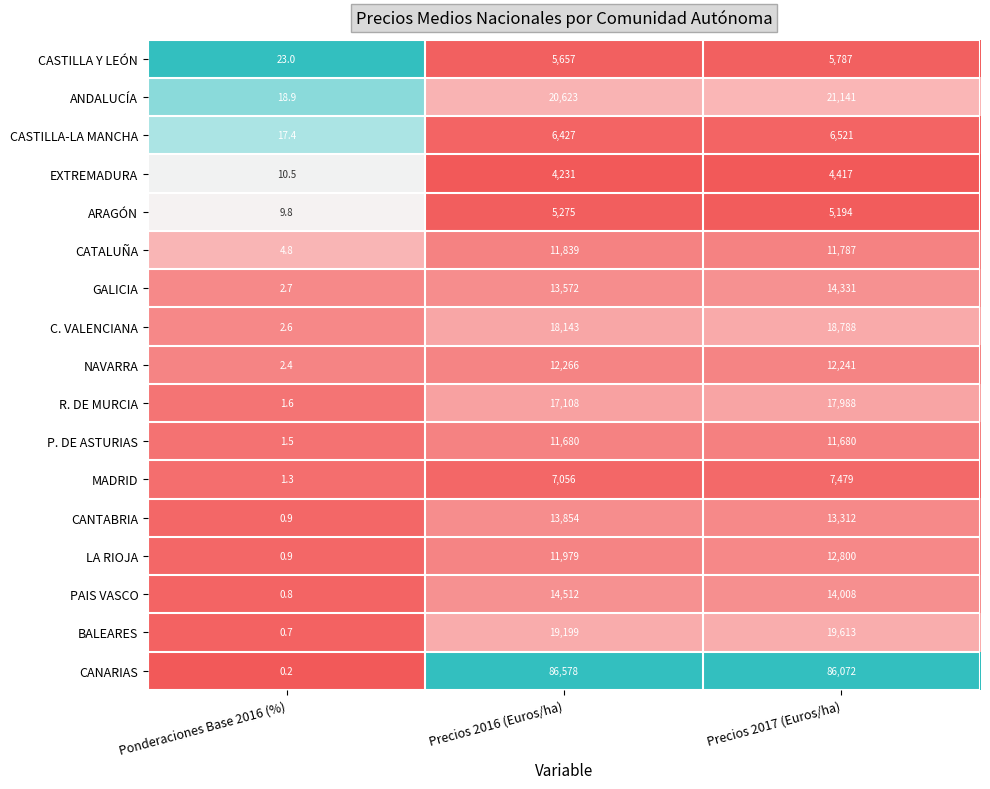

What is the difference between the LA RIOJA values at Precios 2017 (Euros/ha) and Precios 2016 (Euros/ha)?

821.0